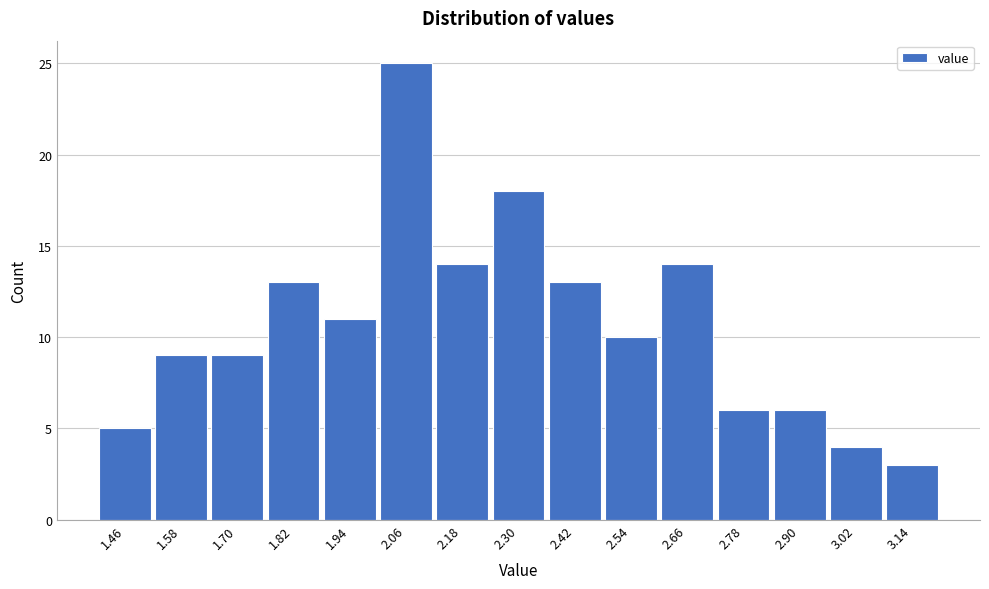

Reading left to right, transcribe this chart: for each bar, give the range it covers on the x-axis and its height. The values are not printed on the chart, so give them approximately, as read against the axis.

1.40 to 1.52: 5
1.52 to 1.64: 9
1.64 to 1.76: 9
1.76 to 1.88: 13
1.88 to 2.00: 11
2.00 to 2.12: 25
2.12 to 2.24: 14
2.24 to 2.36: 18
2.36 to 2.48: 13
2.48 to 2.60: 10
2.60 to 2.72: 14
2.72 to 2.84: 6
2.84 to 2.96: 6
2.96 to 3.08: 4
3.08 to 3.20: 3